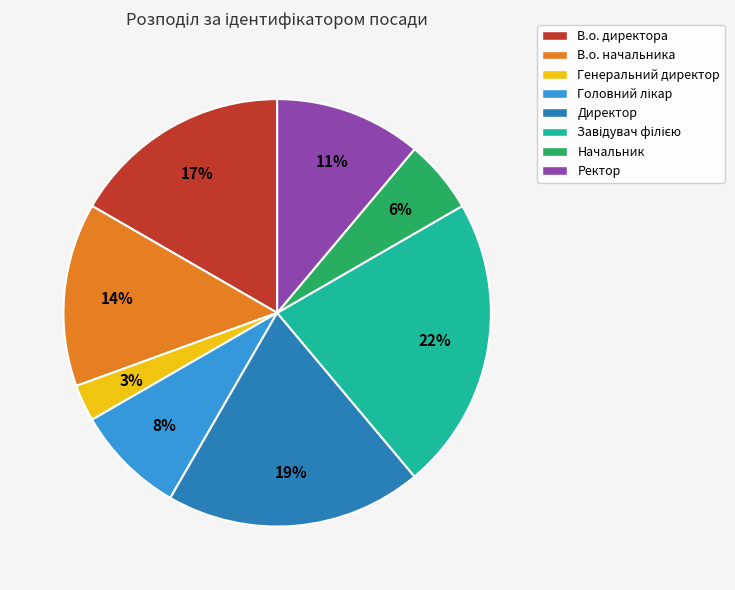

What is the smallest slice in the pie chart?

Генеральний директор